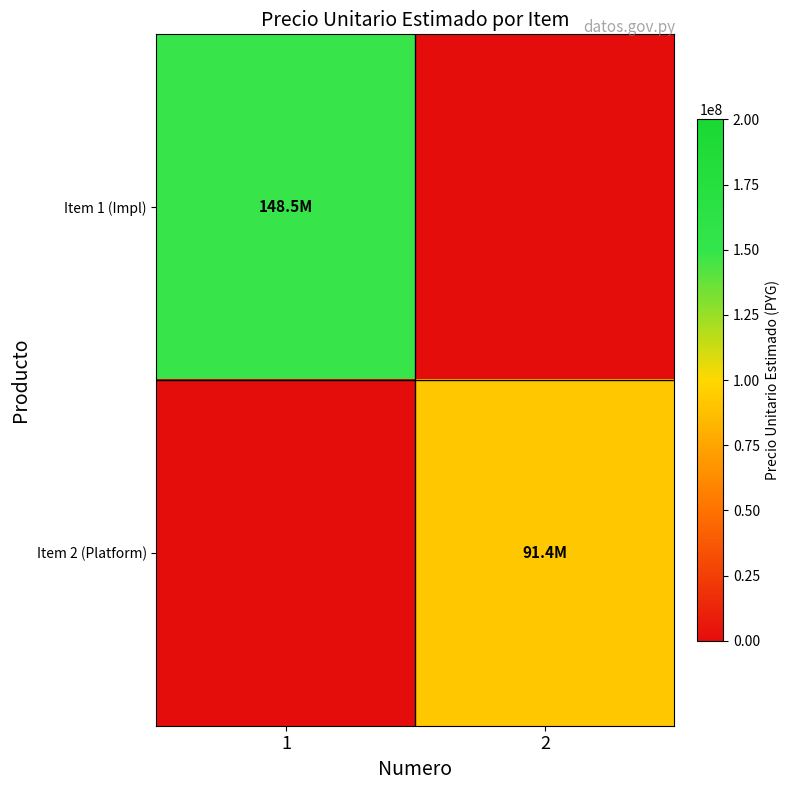

At which category is the sum across all series the highest?

1